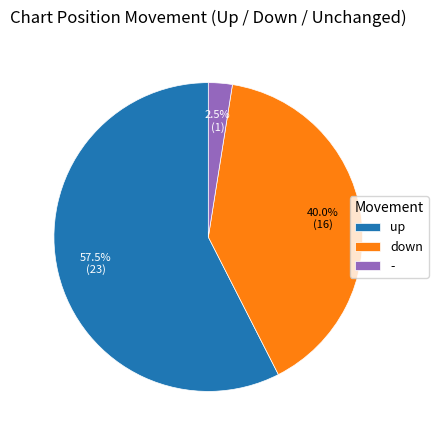

What is the majority slice?

up